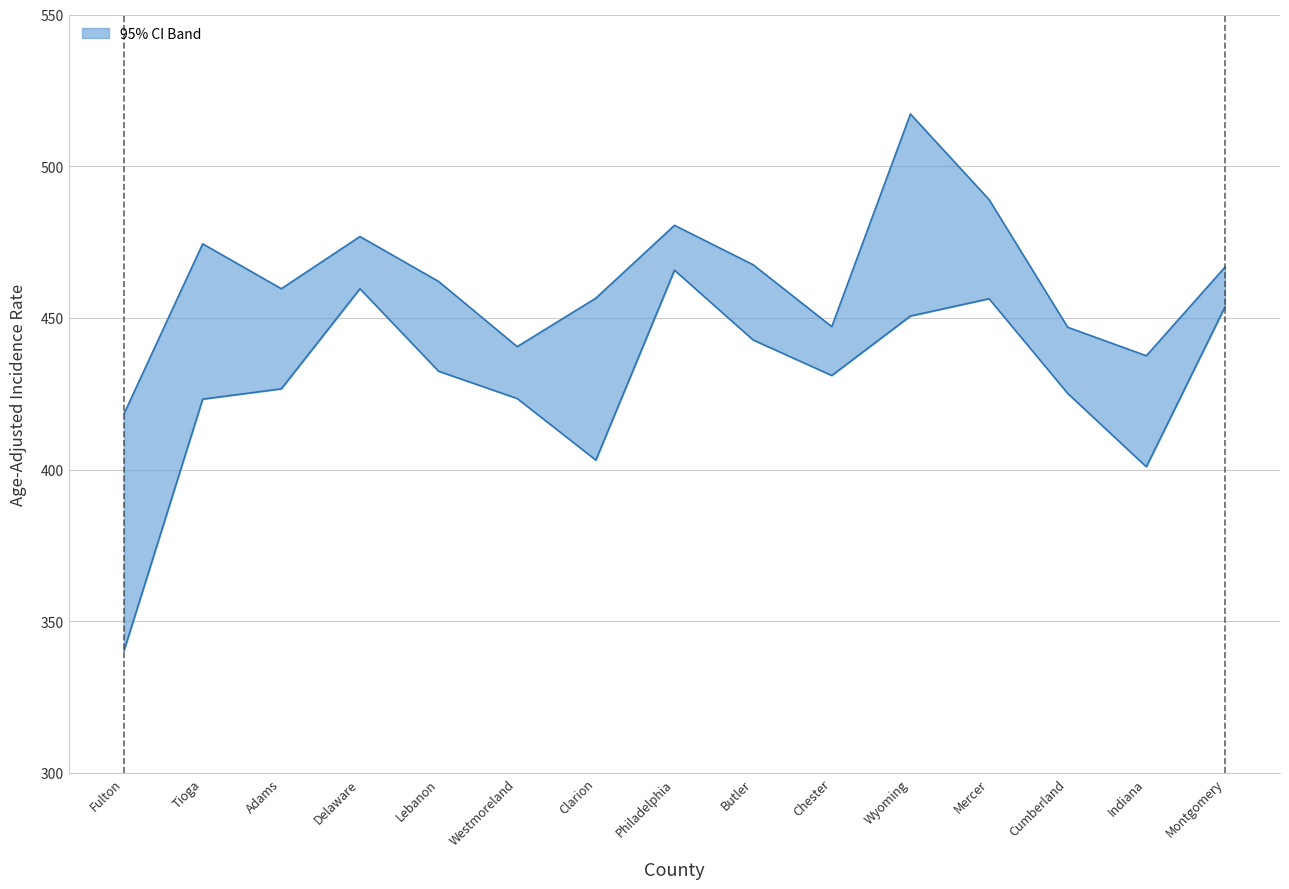

True or false: Upper 95% CI has more than 0 points higher than both neighbors.

True